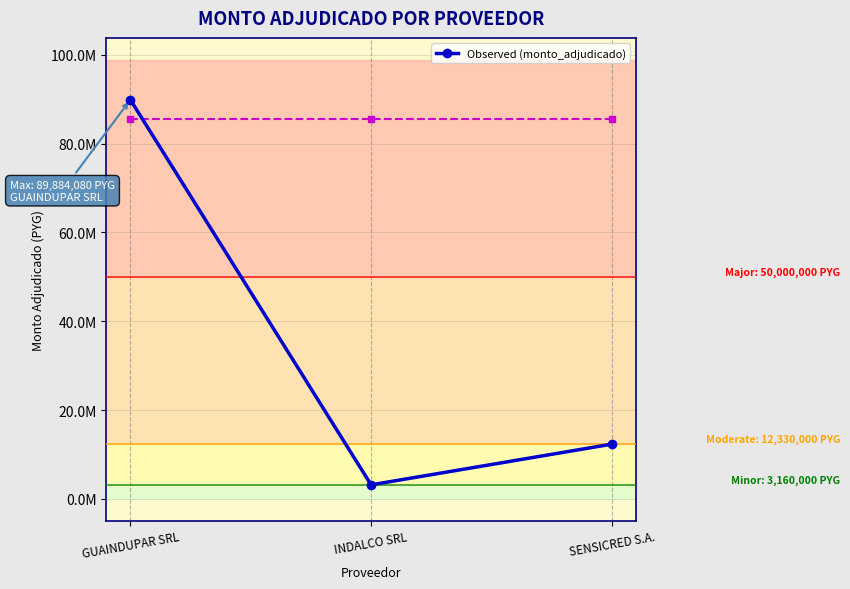

Rank the categories by value from highest to lowest.

GUAINDUPAR SRL, SENSICRED S.A., INDALCO SRL